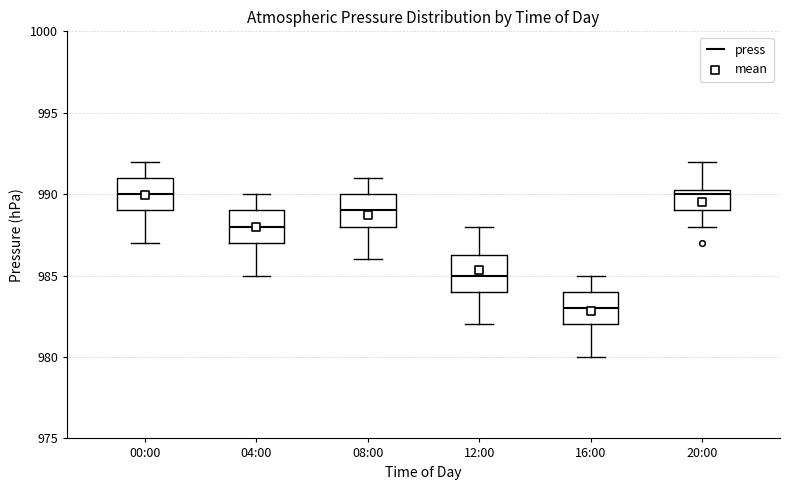

Reading left to right, read every box against the y-axis: the position of its median line, the range the box covers, and the ends of its whiskers. The values are not printed on the chart, so give them approximately, as read against the axis.

00:00: median 990.0, box 989.0 to 991.0, whiskers 987.0 to 992.0
04:00: median 988.0, box 987.0 to 989.0, whiskers 985.0 to 990.0
08:00: median 989.0, box 988.0 to 990.0, whiskers 986.0 to 991.0
12:00: median 985.0, box 984.0 to 986.5, whiskers 982.0 to 988.0
16:00: median 983.0, box 982.0 to 984.0, whiskers 980.0 to 985.0
20:00: median 990.0, box 989.0 to 990.5, whiskers 988.0 to 992.0